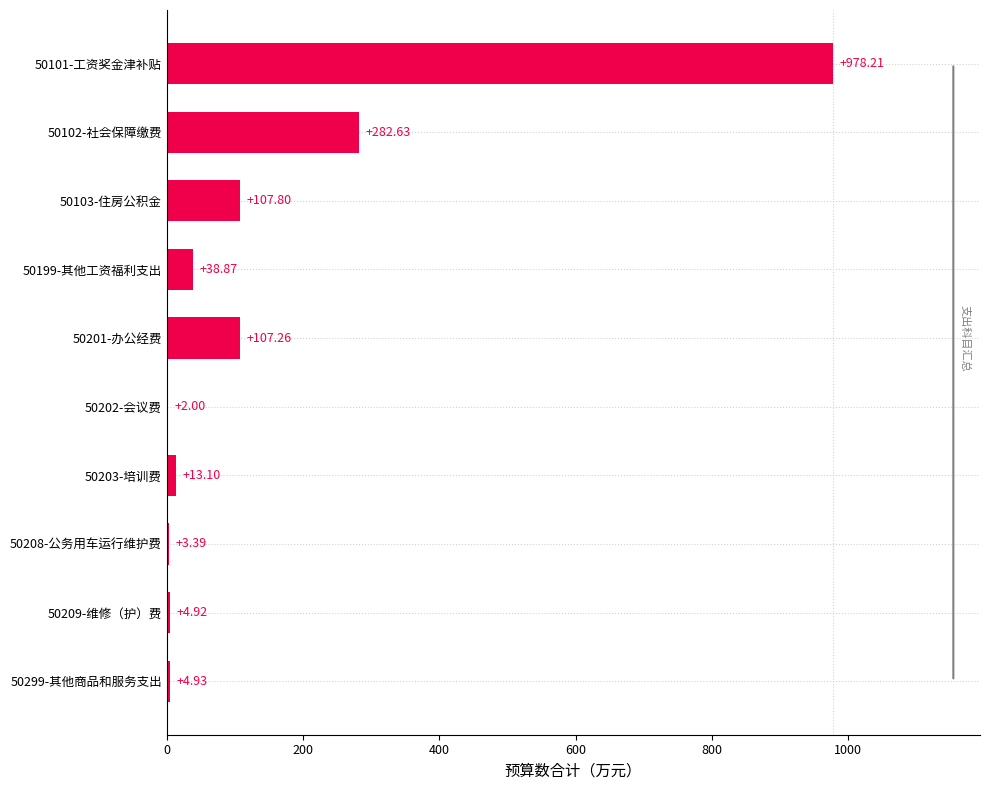

At which label is the value closest to 490?

50102-社会保障缴费